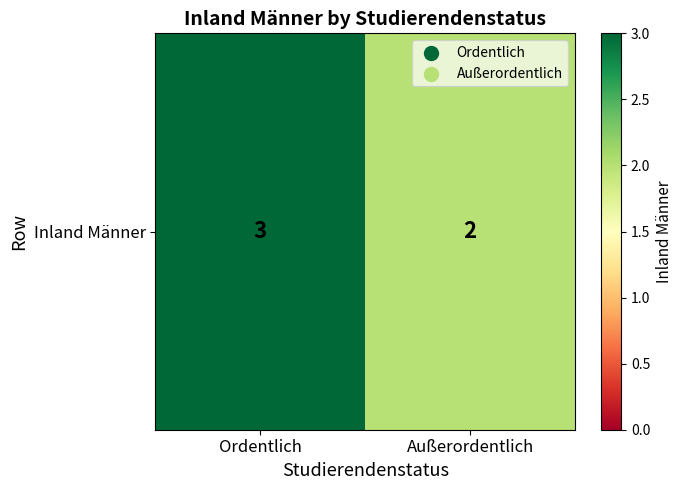

How many values are between 2 and 3?

2